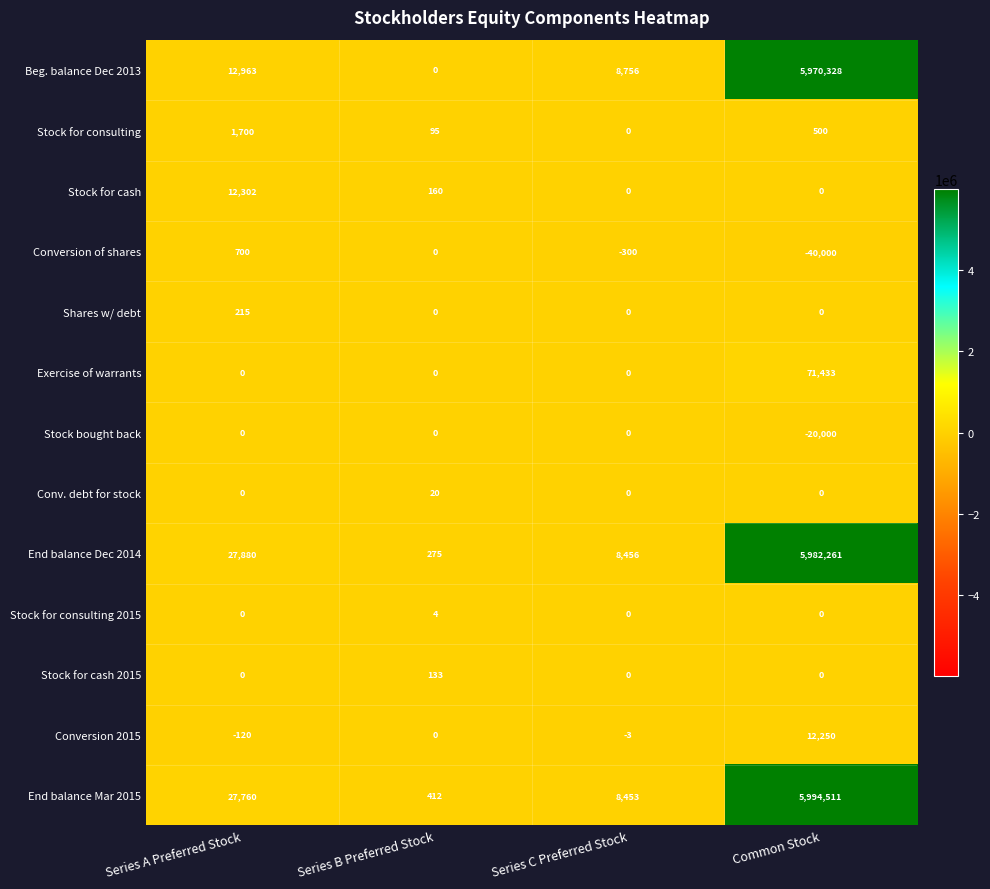

Between Series A Preferred Stock and Series C Preferred Stock, which series saw the biggest shift?

End balance Dec 2014